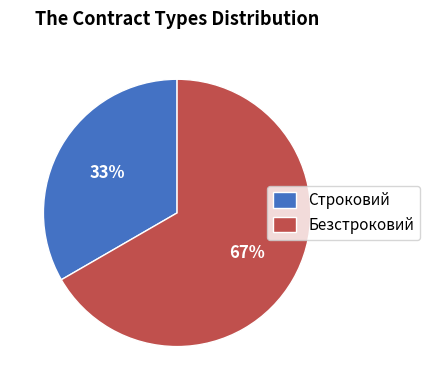

To the nearest percent, what portion does Строковий represent?

33%